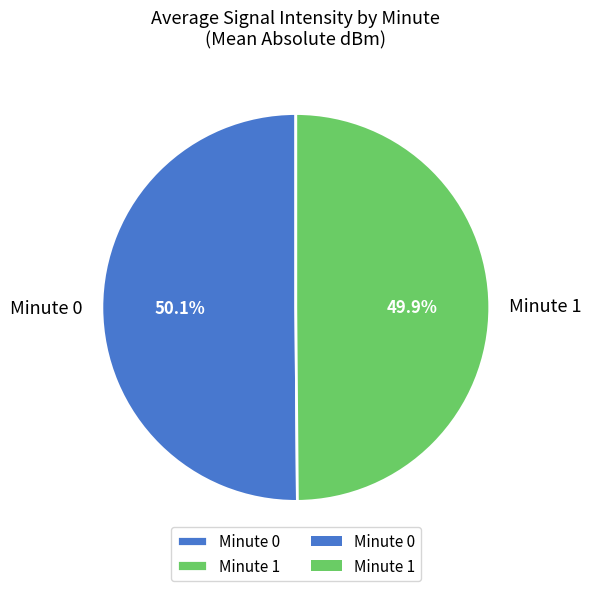

Does any single category account for the majority?

Yes